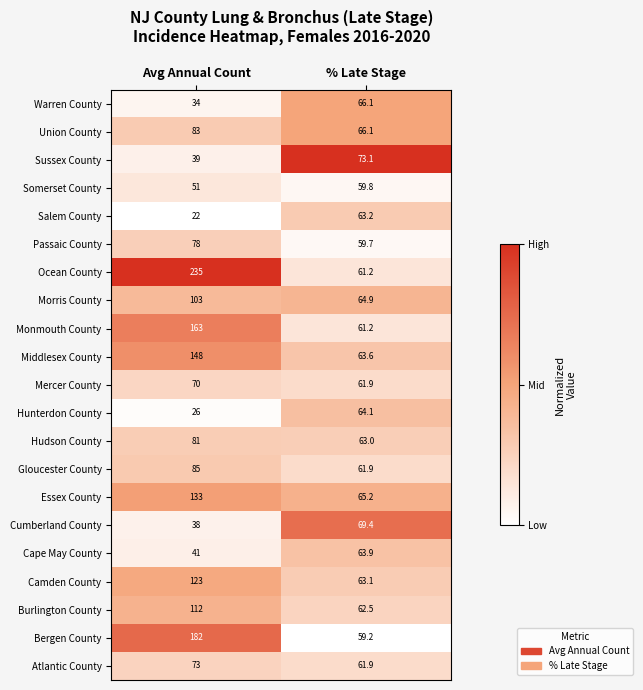

List the labels in order of Salem County value, largest first.

% Late Stage, Avg Annual Count